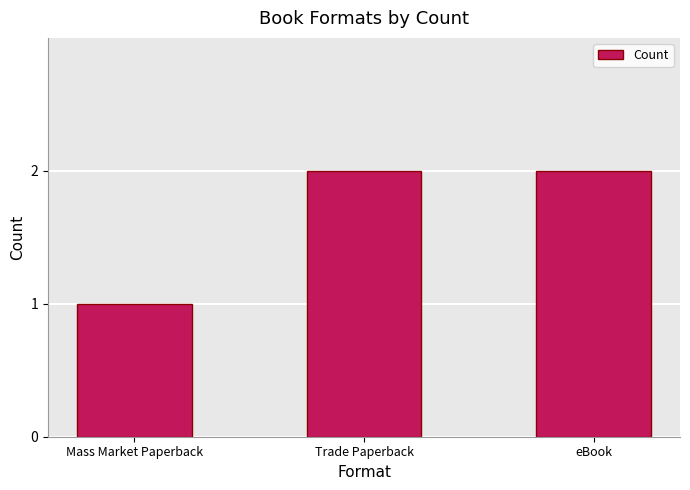

What is the label of the 1st bar from the right?

eBook